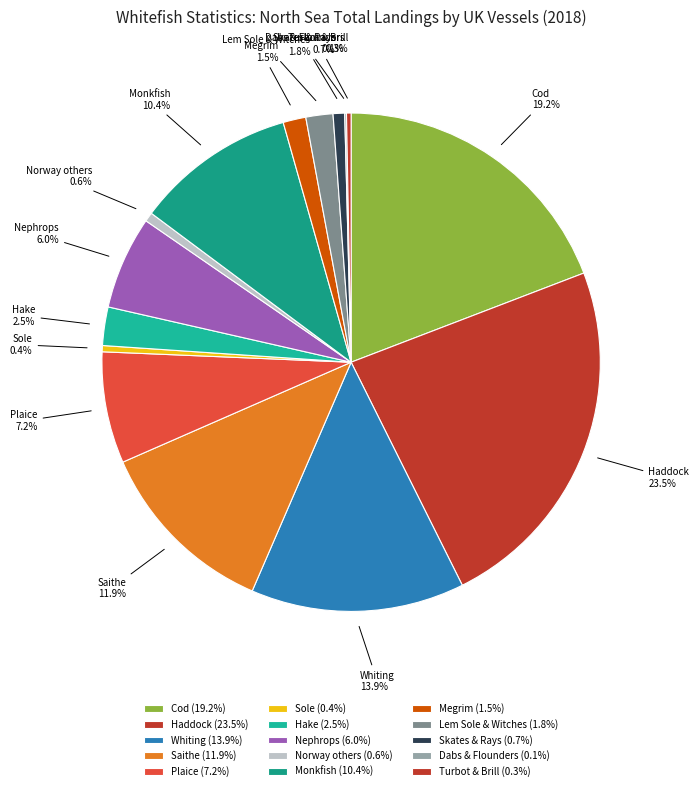

Which has a higher value, Hake or Haddock?

Haddock